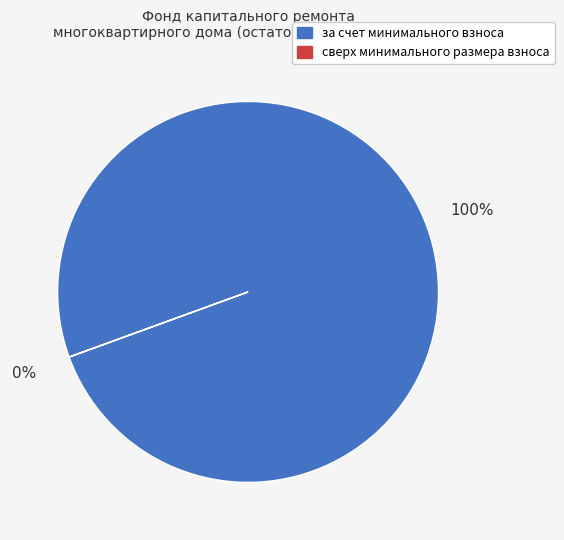

Count the number of slices in the pie.

2